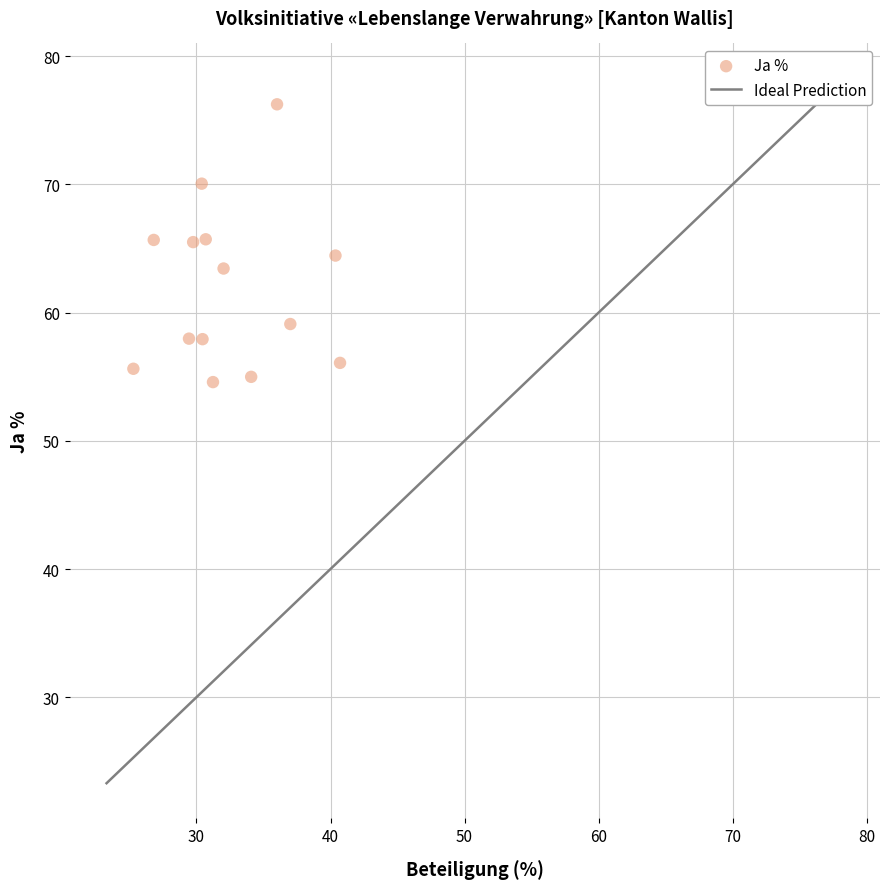

What is the range of Y values (max minus min)?

21.7